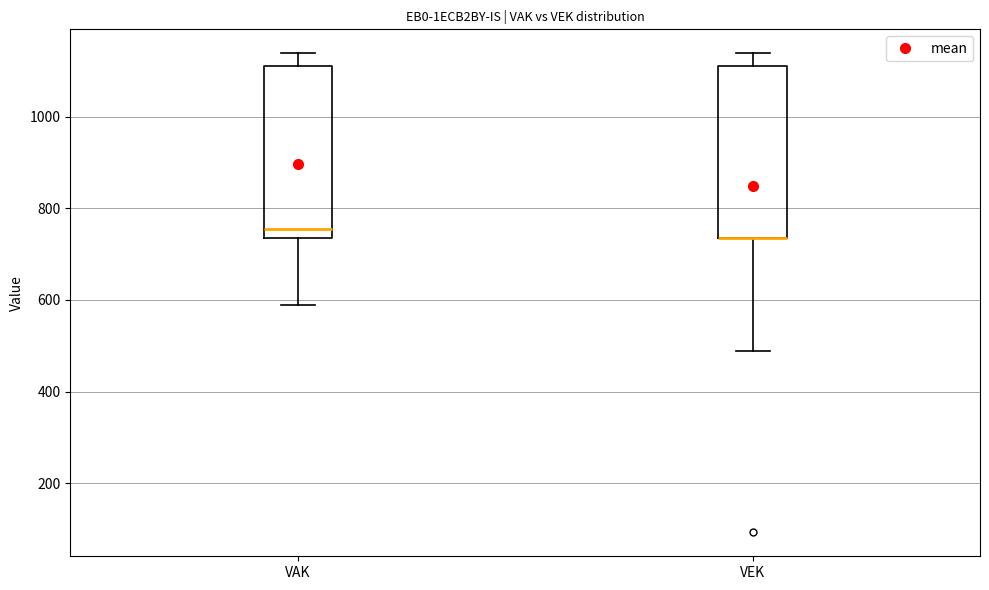

Reading left to right, transcribe this box plot: for each box, give where its median line is, the range the box spans, and where its two whiskers end, as read against the y-axis. The values are not printed on the chart, so give them approximately, as read against the axis.

VAK: median 760, box 740 to 1120, whiskers 580 to 1140
VEK: median 740 (drawn on the box's lower edge), box 740 to 1120, whiskers 480 to 1140